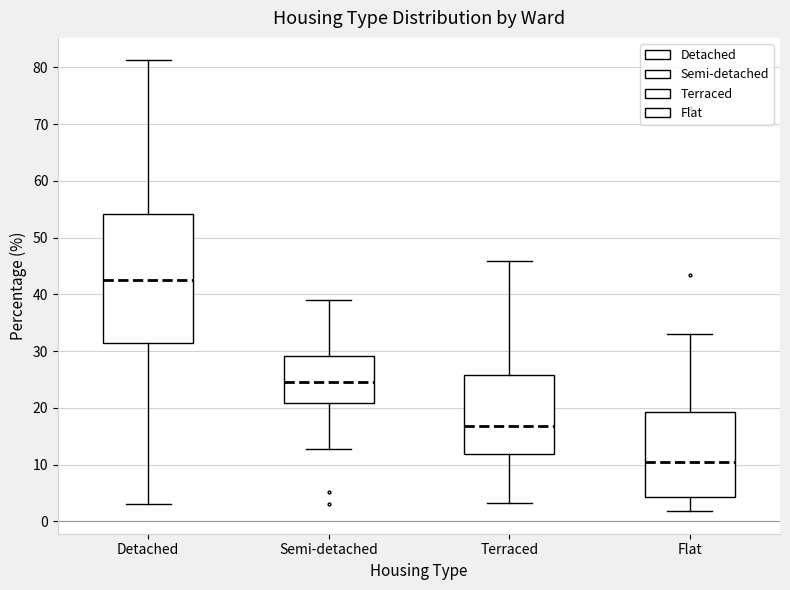

Which box's median line is the lowest?

Flat